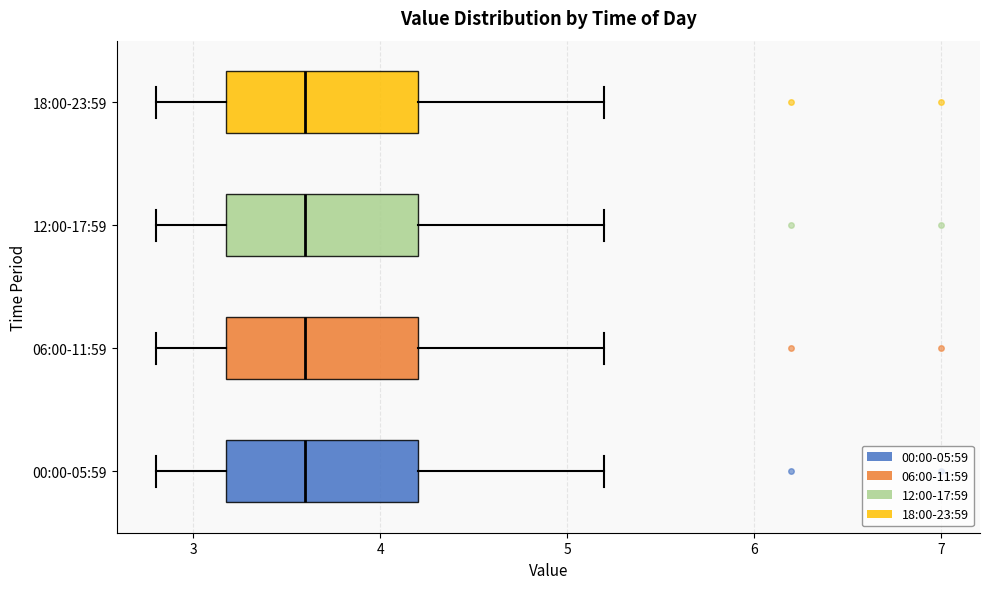

Where is the left edge of the box for 00:00-05:59 on the x-axis? The values are not printed on the chart, so give them approximately, as read against the axis.

3.2